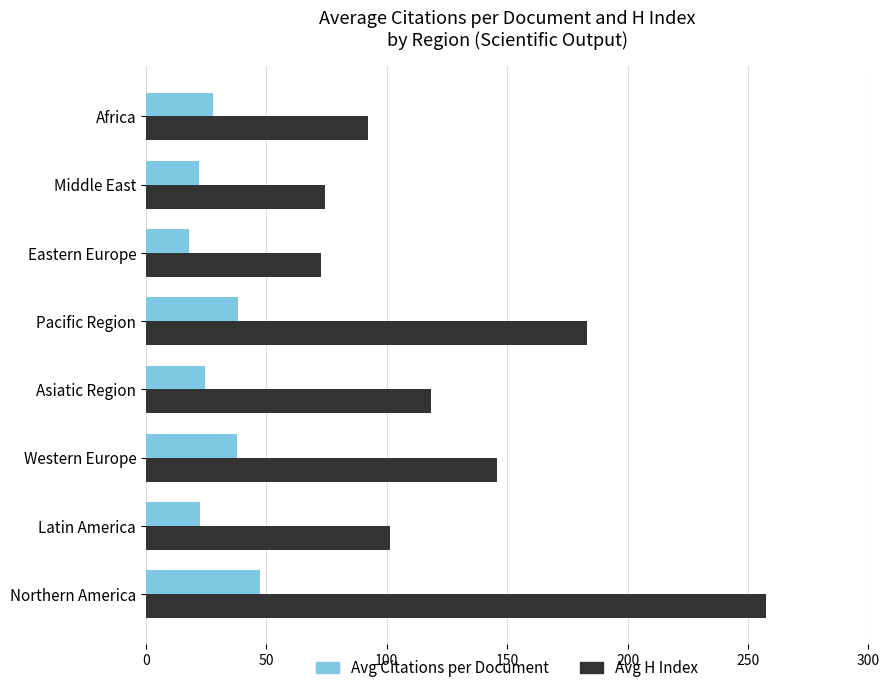

List the series in order of their overall mean, lowest first.

Avg Citations per Document, Avg H Index